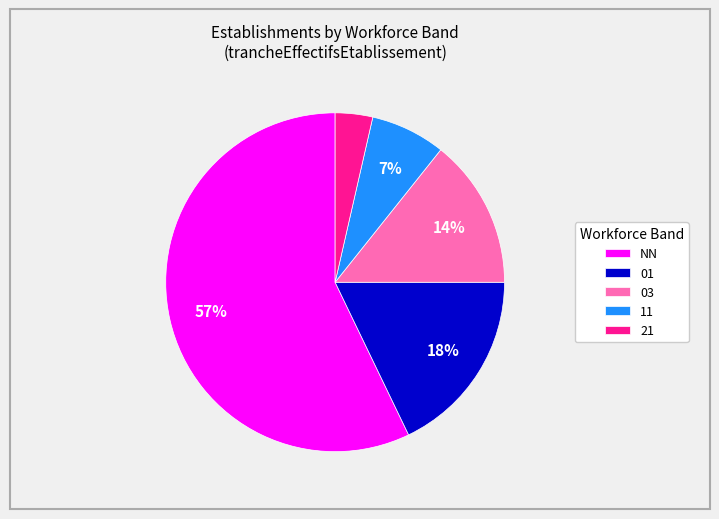

What is the smallest slice in the pie chart?

21